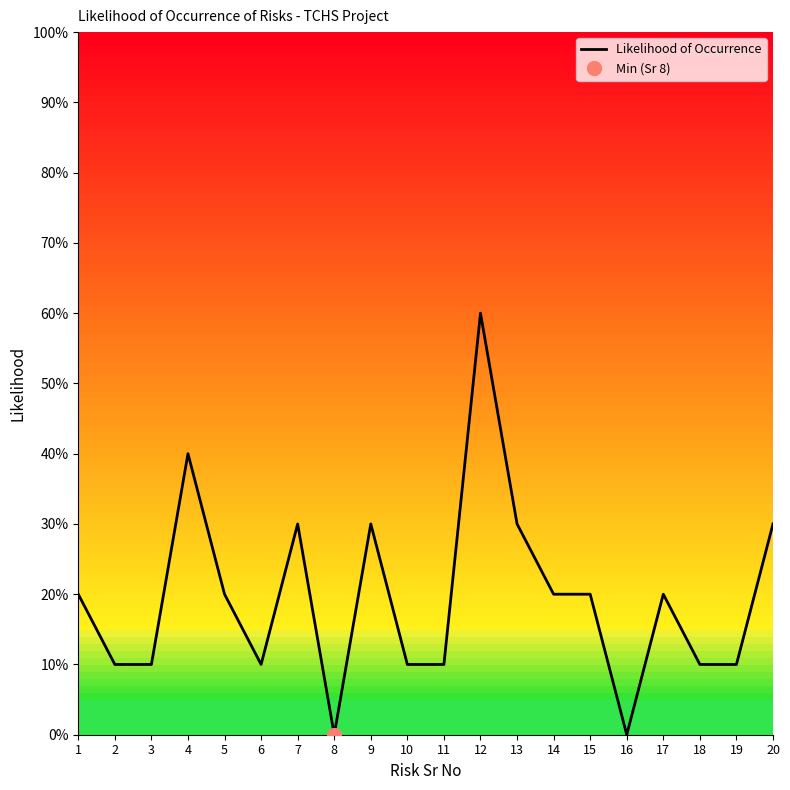

True or false: the data shows 0.1 at 20.

False